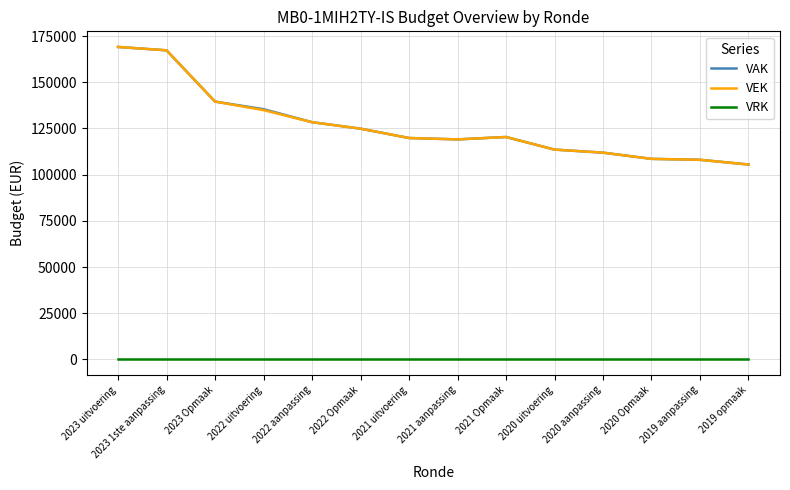

What is the difference between the maximum and minimum values in the VEK series?

63630